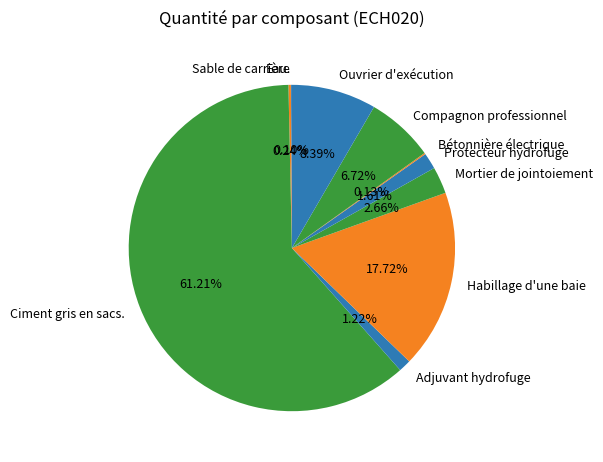

What percentage is the Mortier de jointoiement slice, to the nearest percent?

3%